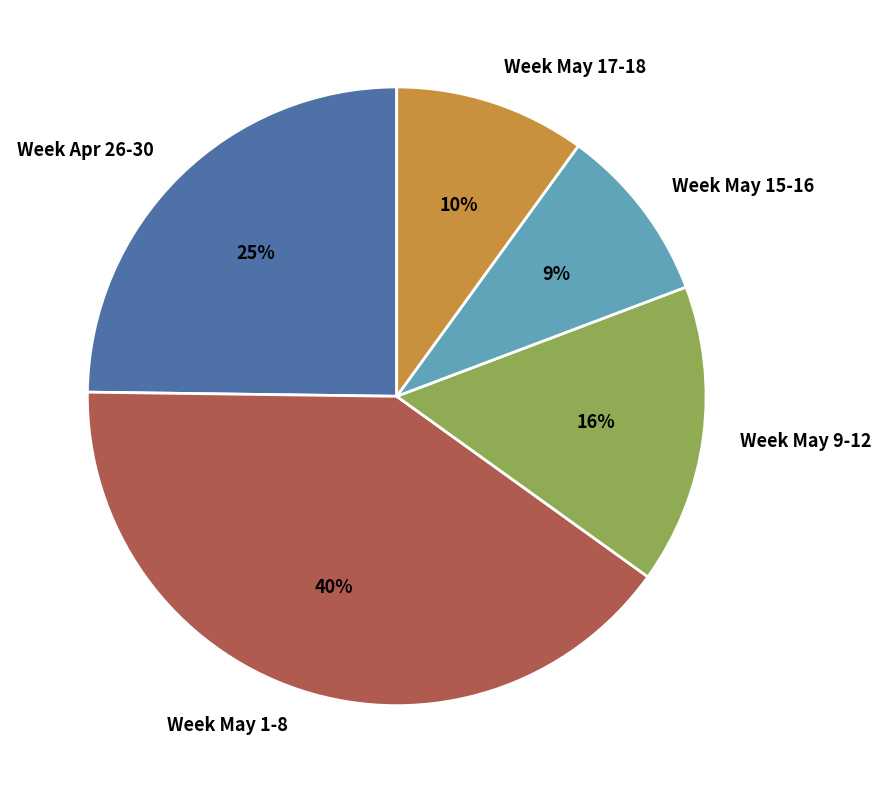

Is the sum of Week May 17-18 and Week Apr 26-30 greater than half?

No